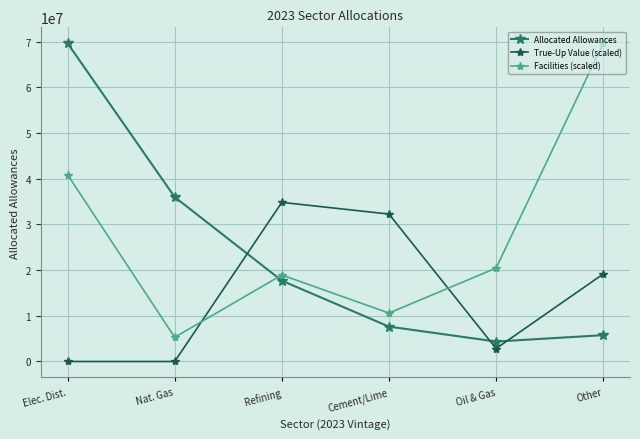

What is the average value of the Allocated Allowances series?

23513261.3